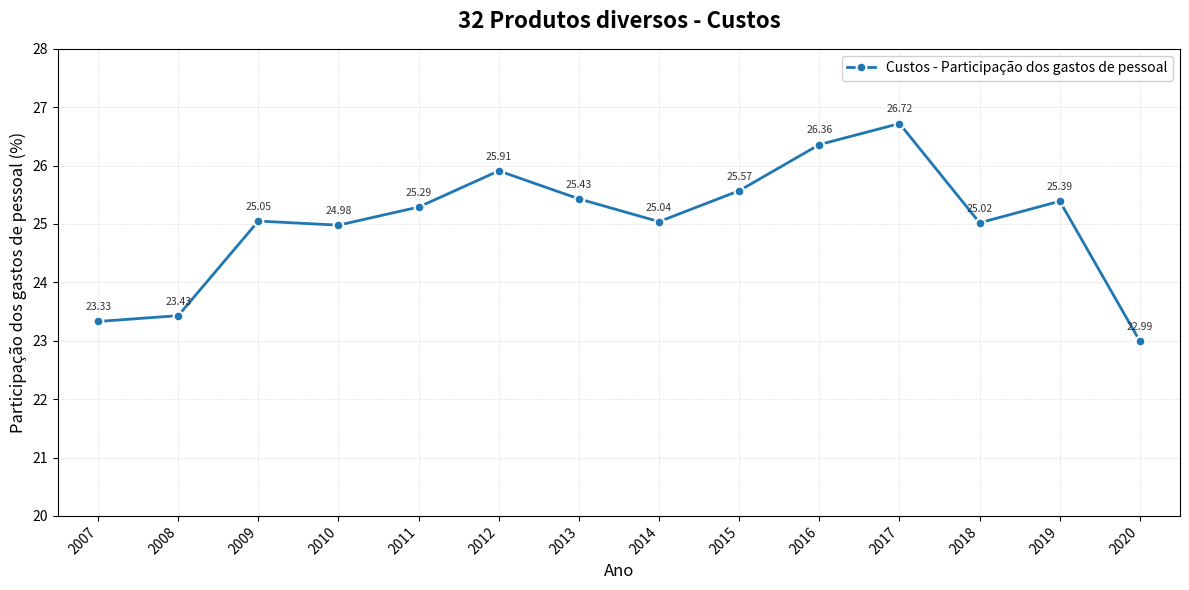

Where does the data first go above 25?

2009